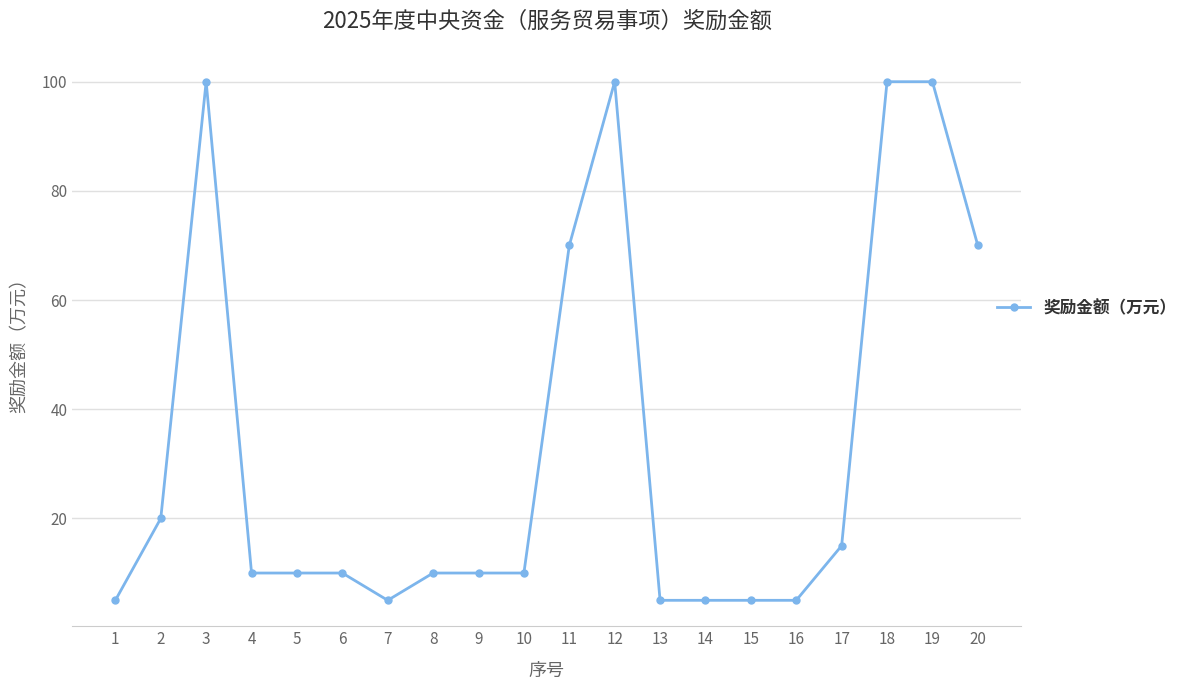

What is the greatest value displayed?

100